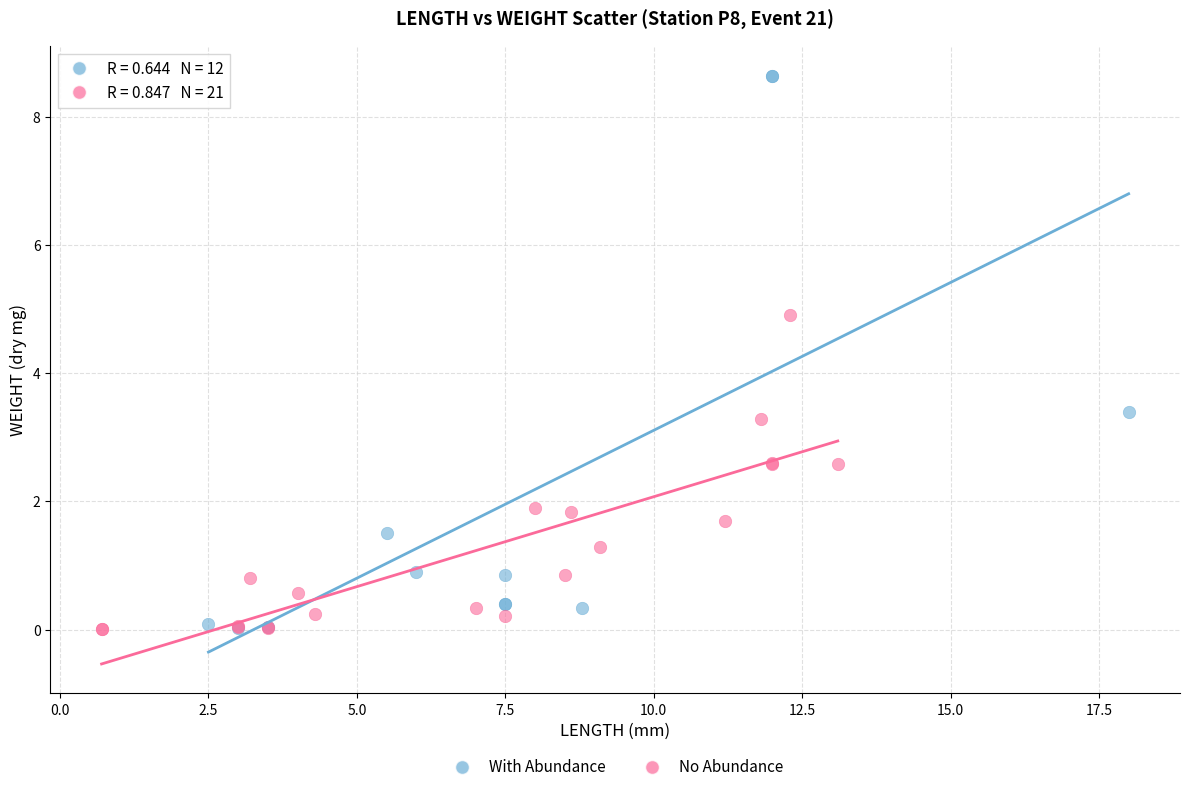

Which series reaches the maximum Y coordinate?

With Abundance